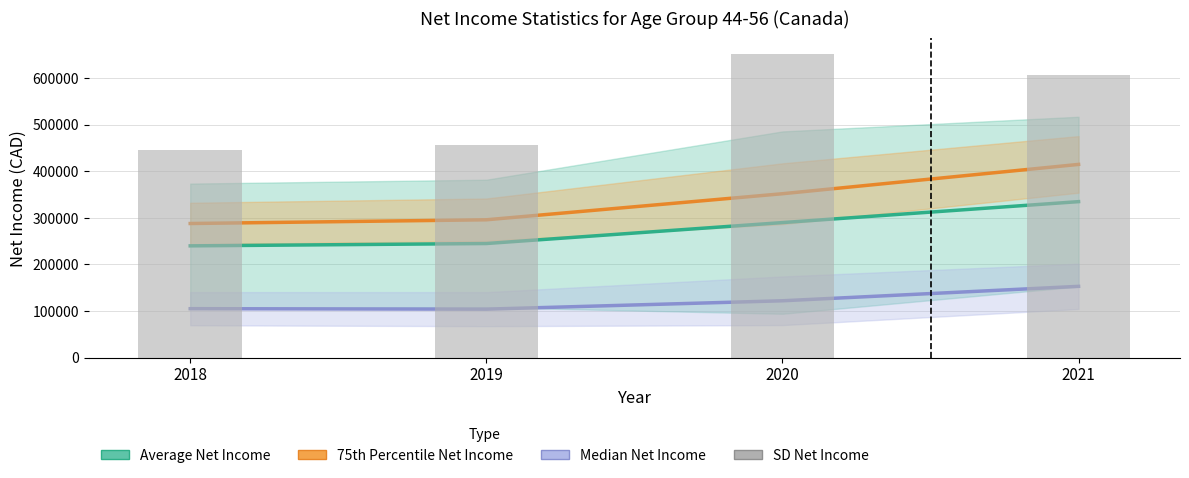

What is the maximum value for SD Net Income?

653000